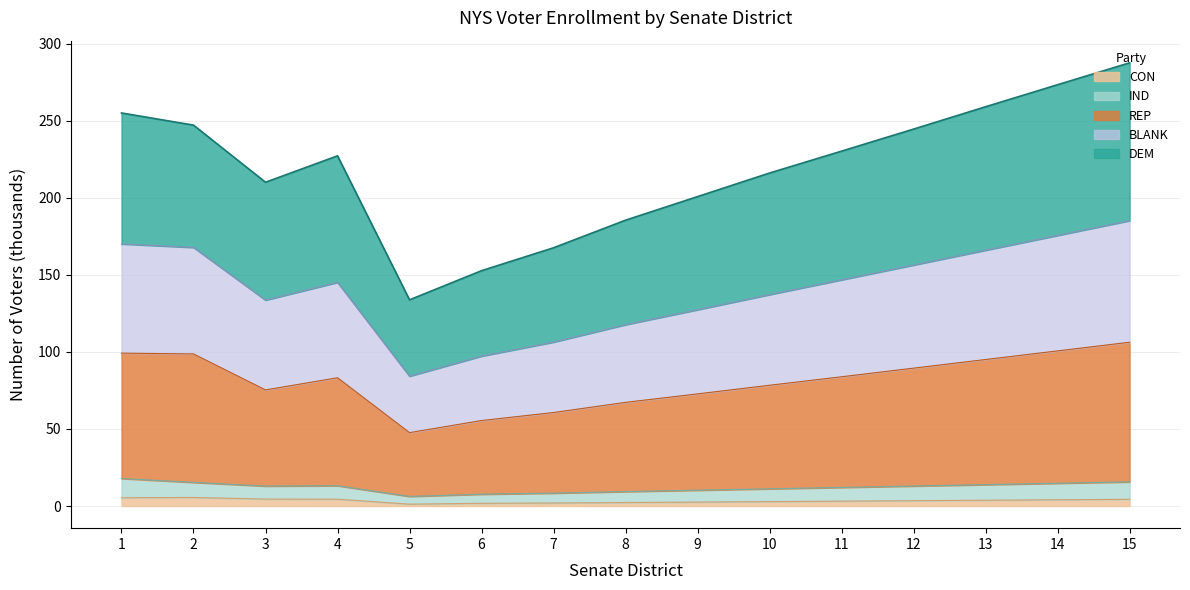

True or false: CON has a value of 2.2 at 8.

True